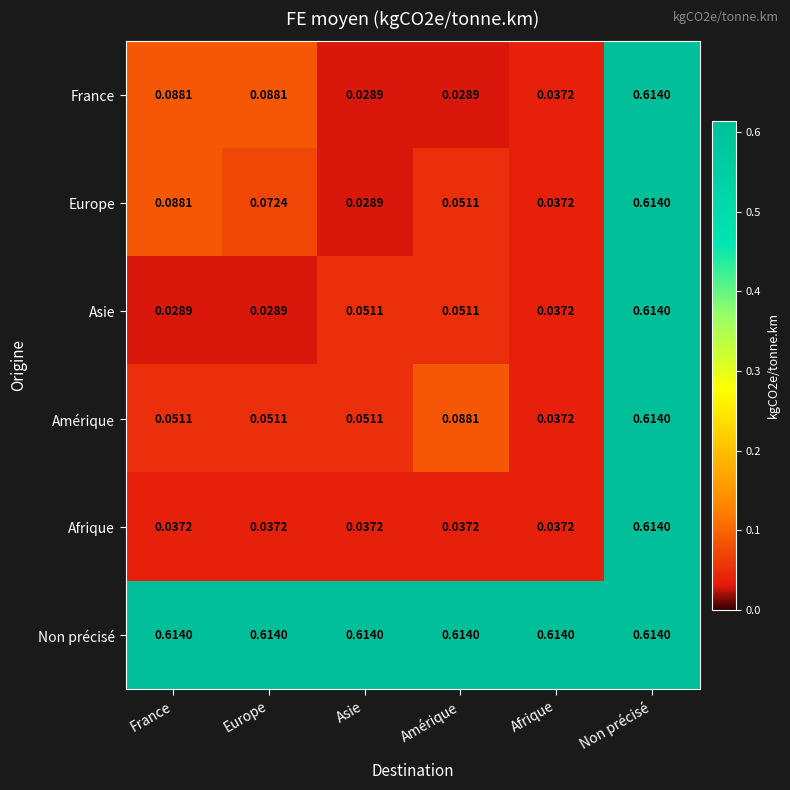

Is the value of Amérique at Europe greater than the value of Afrique at Europe?

Yes